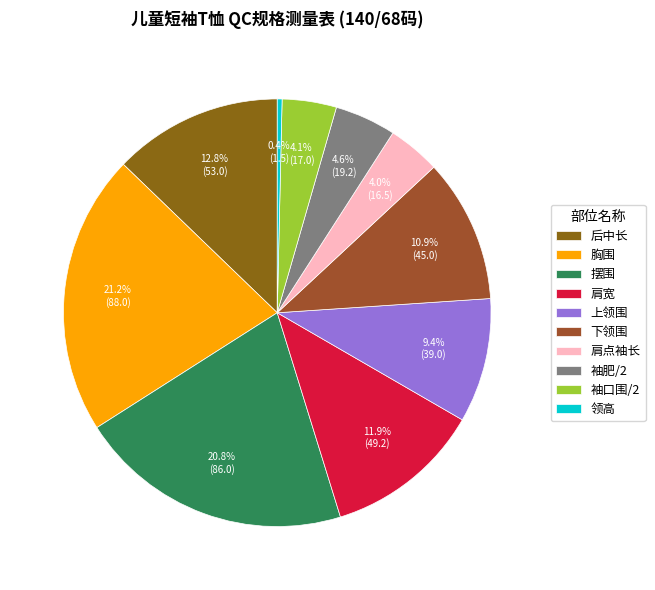

What percentage is the 肩点袖长 slice, to the nearest percent?

4%